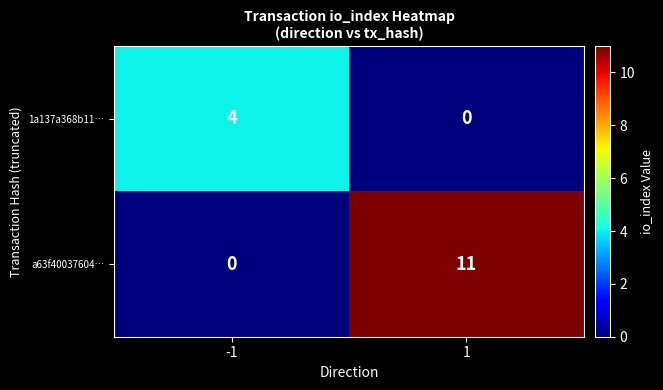

Which series has the largest total across all categories?

a63f40037604…